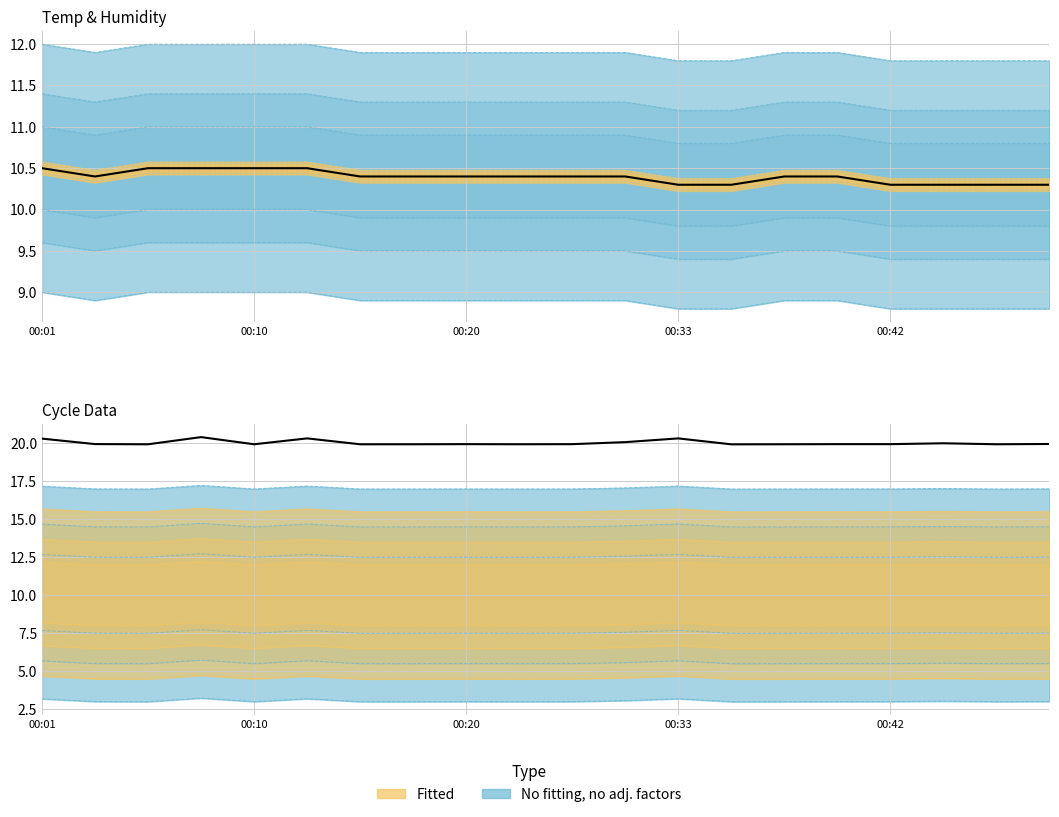

What is the total value across all series at 00:20?

30.3